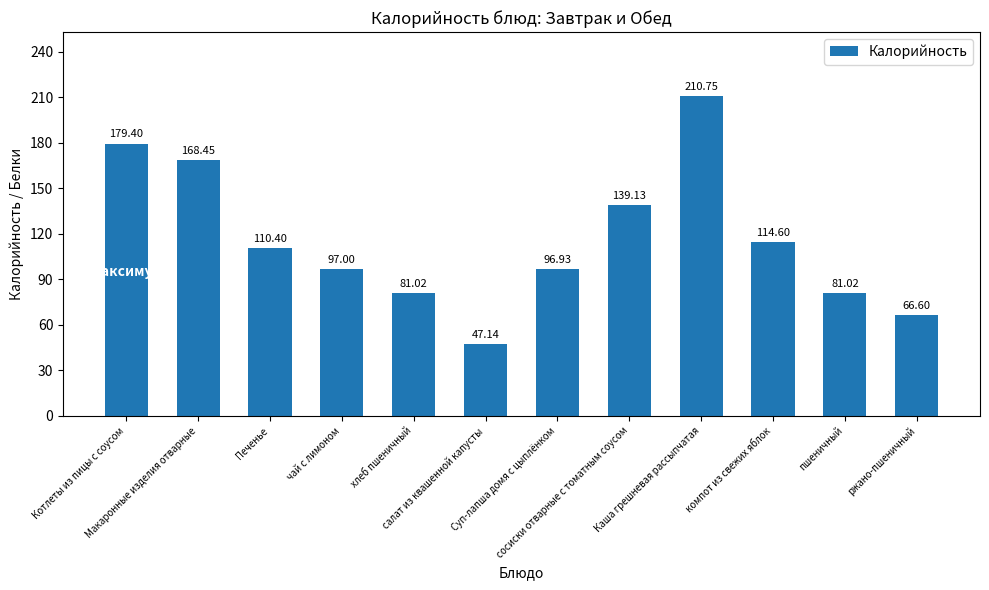

Between Макаронные изделия отварные and Печенье, which is larger?

Макаронные изделия отварные